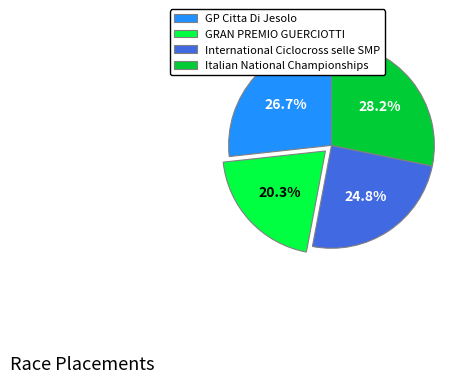

Approximately how many times larger is the value at GRAN PREMIO GUERCIOTTI compared to GP Citta Di Jesolo?

0.8